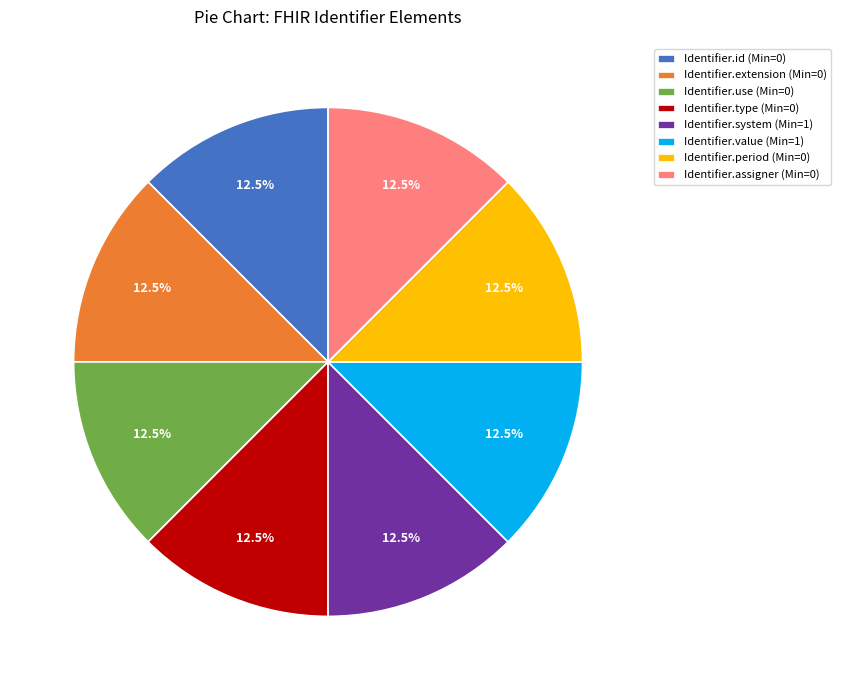

Is the sum of Identifier.type (Min=0) and Identifier.id (Min=0) greater than half?

No